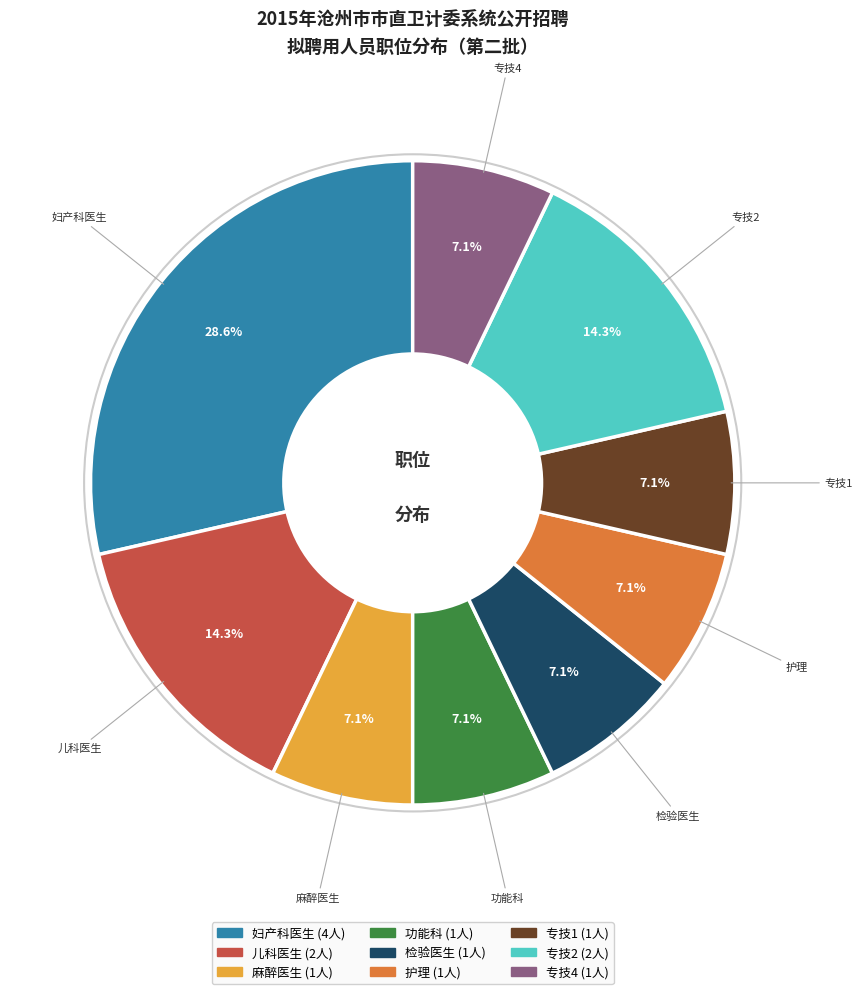

Which category has the biggest portion of the pie?

妇产科医生